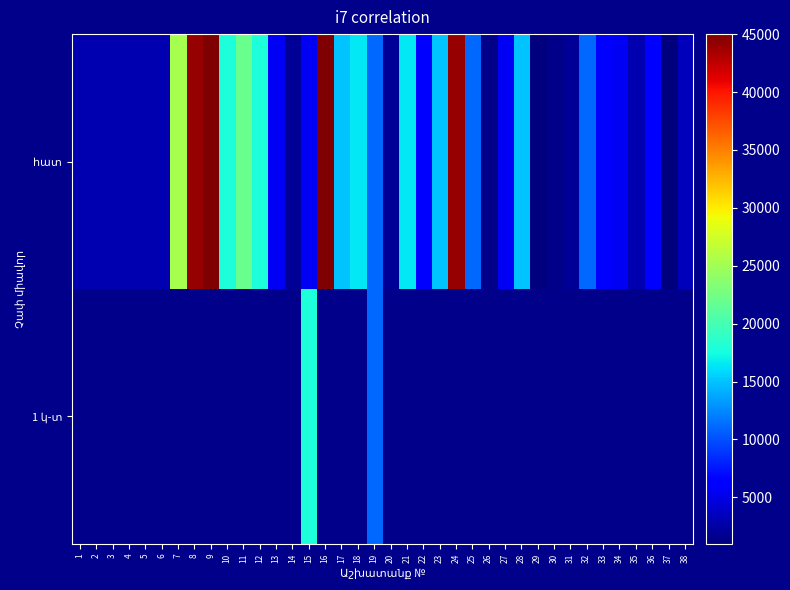

How many data points in հատ are less than 6000?

19